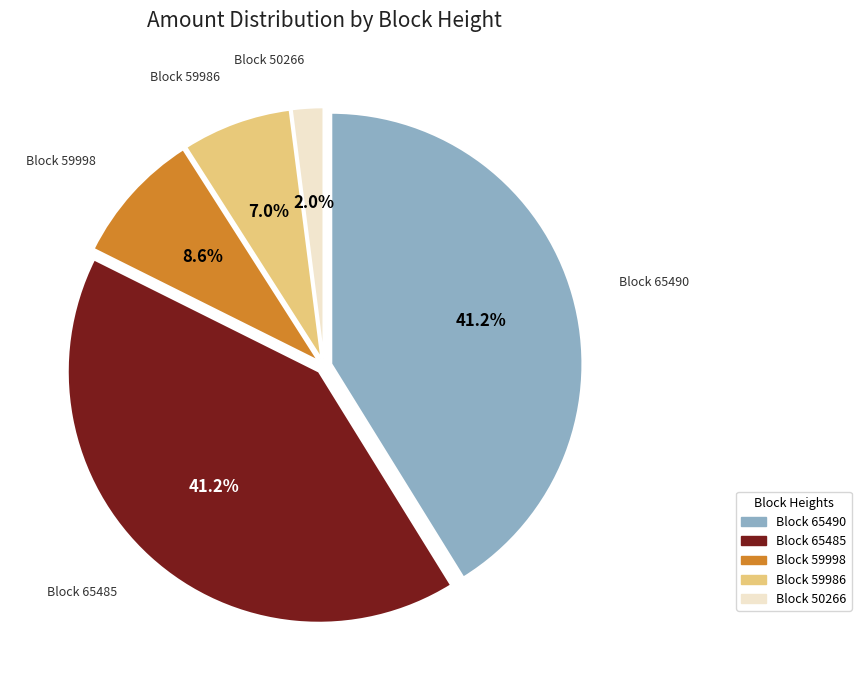

Does any single category account for the majority?

No